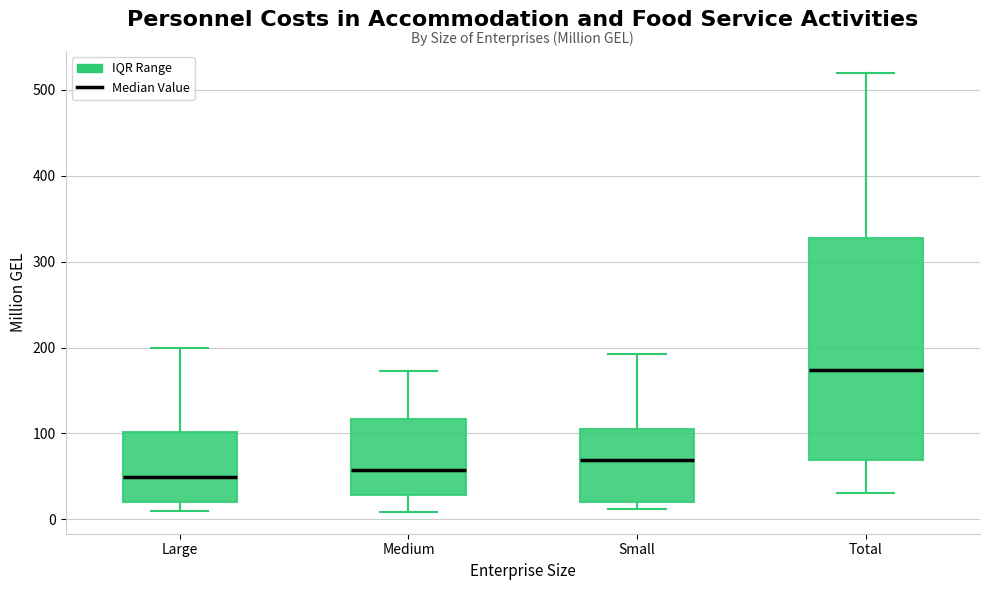

Reading left to right, read every box against the y-axis: the position of its median line, the range the box covers, and the ends of its whiskers. The values are not printed on the chart, so give them approximately, as read against the axis.

Large: median 50, box 20 to 100, whiskers 10 to 200
Medium: median 60, box 30 to 120, whiskers 10 to 170
Small: median 70, box 20 to 110, whiskers 10 to 190
Total: median 170, box 70 to 330, whiskers 30 to 520